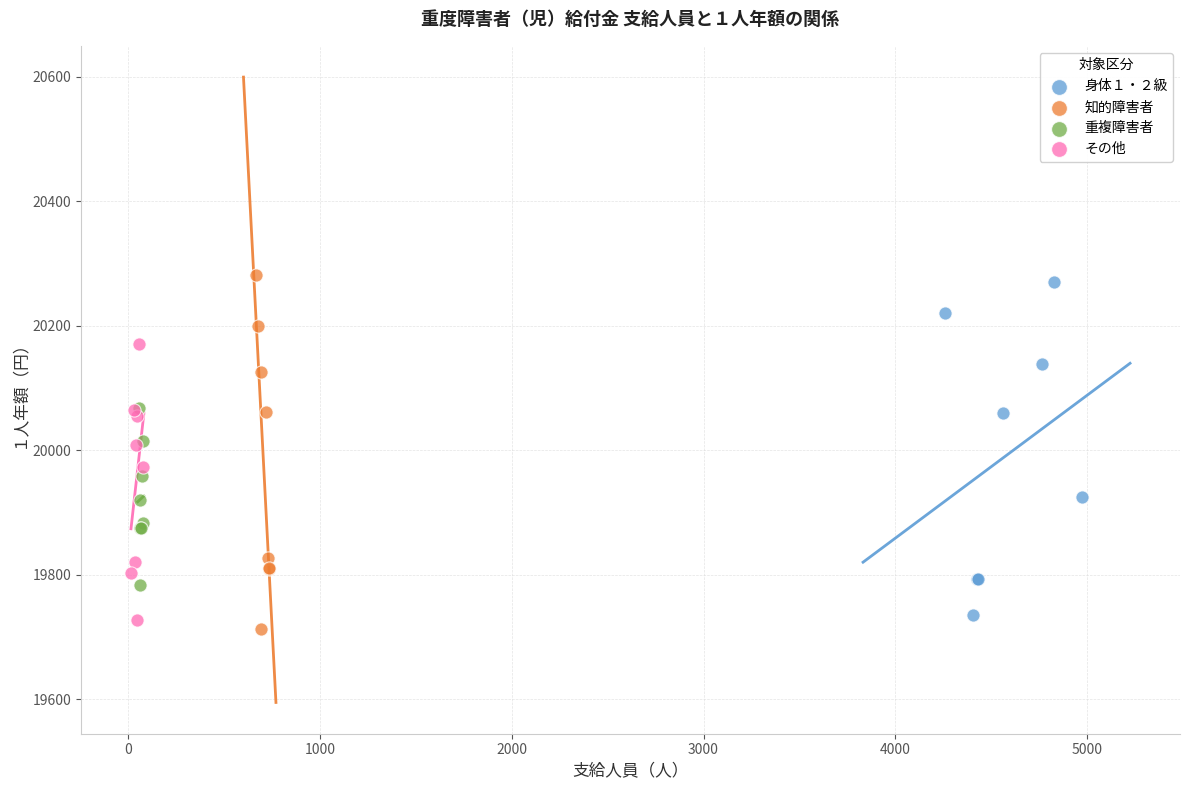

What are all the series names shown in the legend?

身体１・２級, 知的障害者, 重複障害者, その他